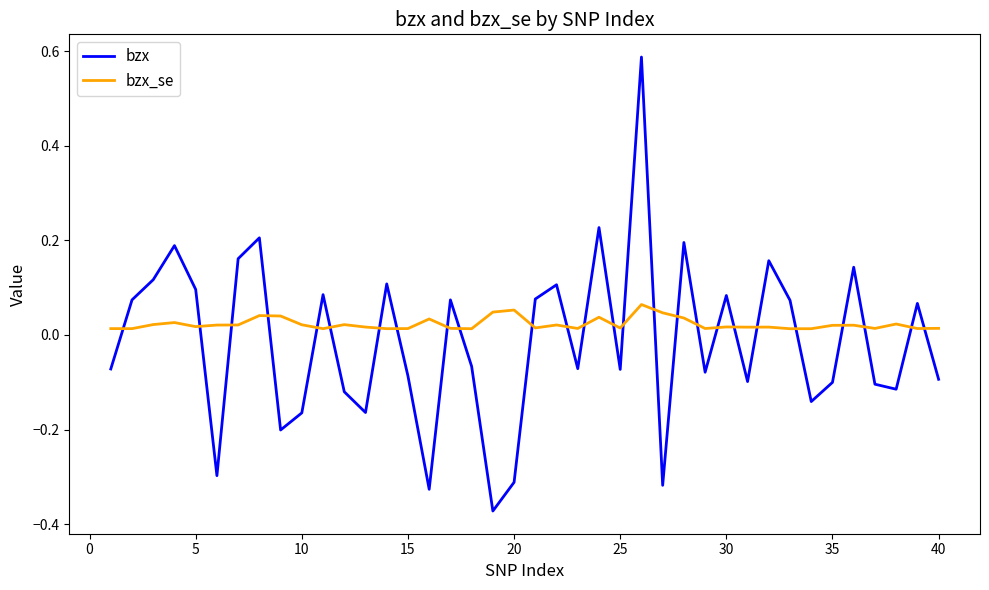

Which series has the largest range (max minus min)?

bzx